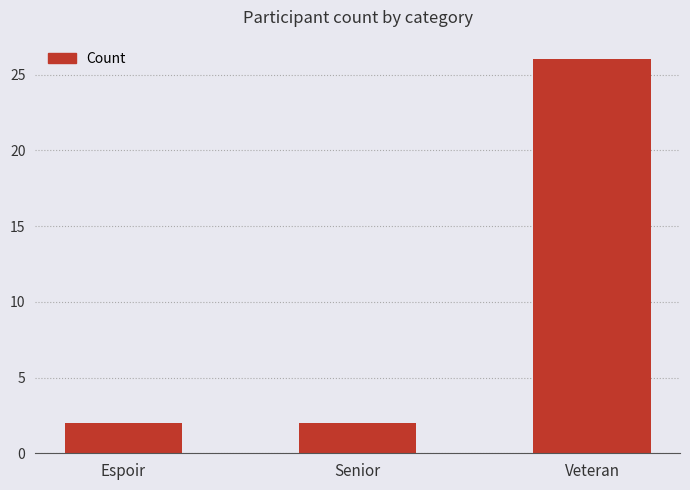

Count the values in the range 2 to 26.

3